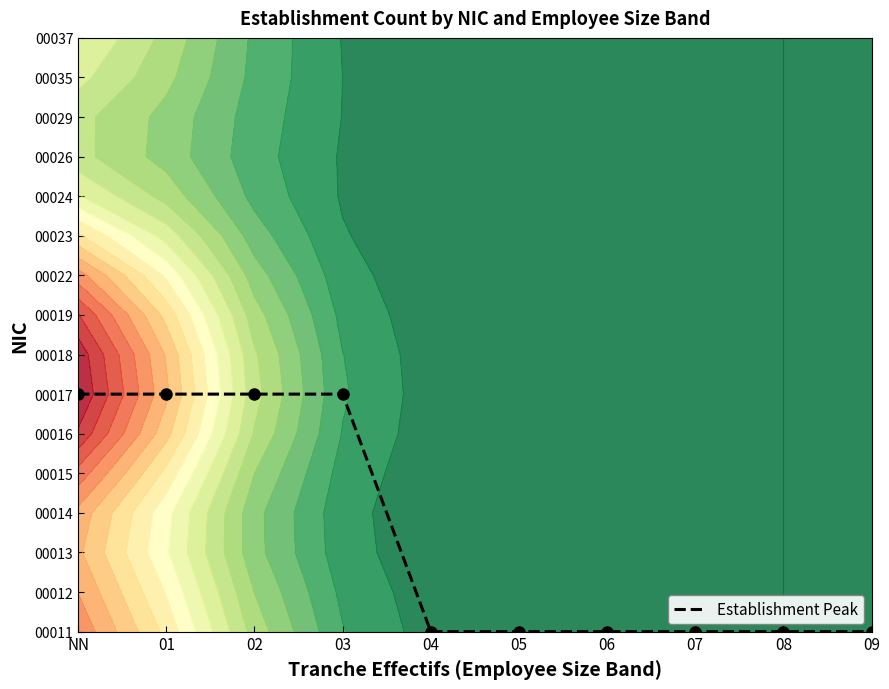

What is the difference between the maximum and second lowest values?

6